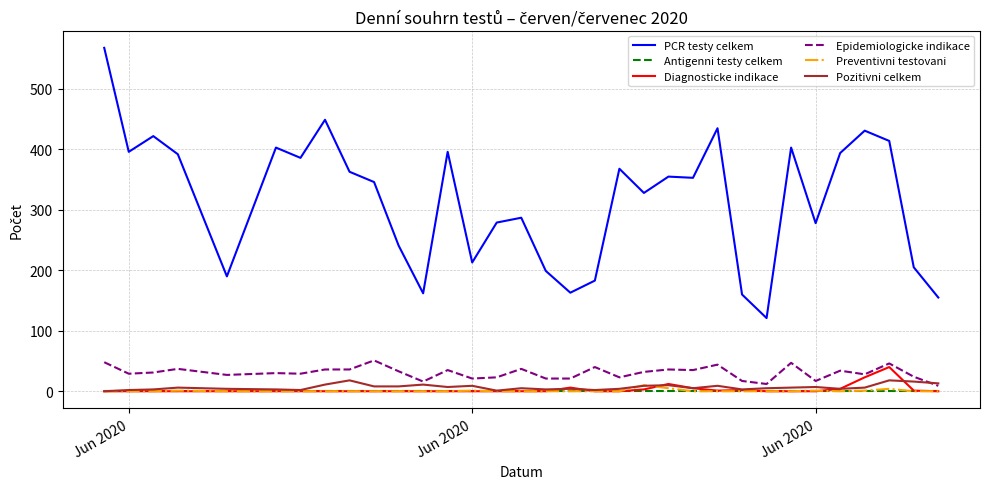

What is the maximum value for Pozitivni celkem?

18